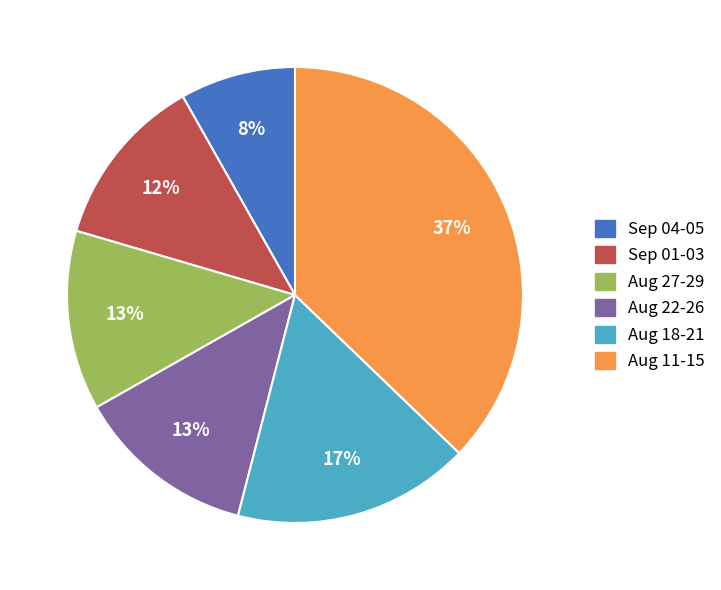

Count the number of slices in the pie.

6